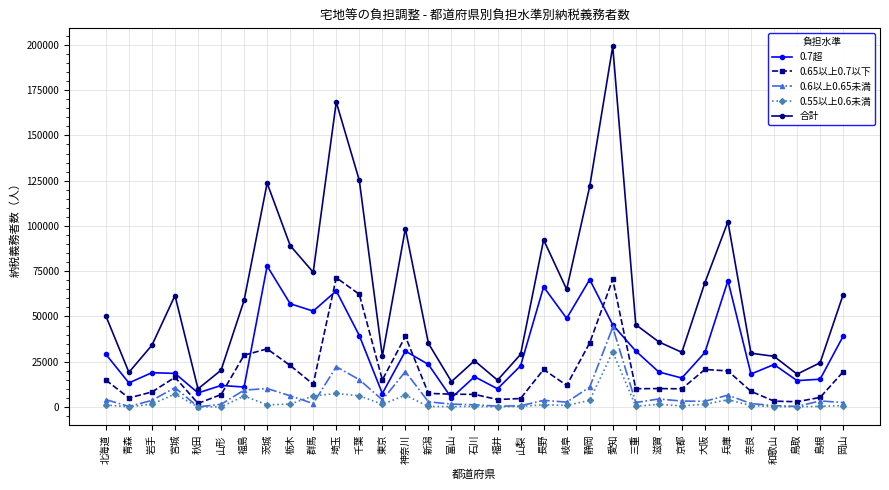

Which series changed the most between 福島 and 山梨?

合計